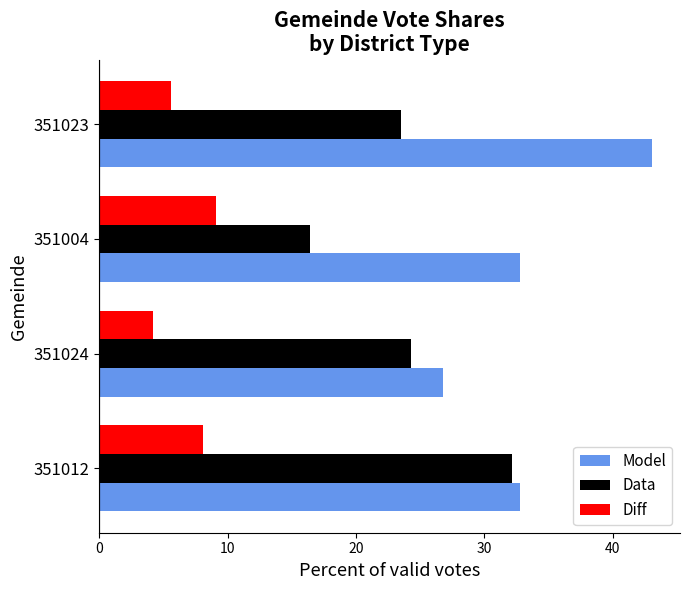

What is the spread (max minus min) of values at 351023?

37.5